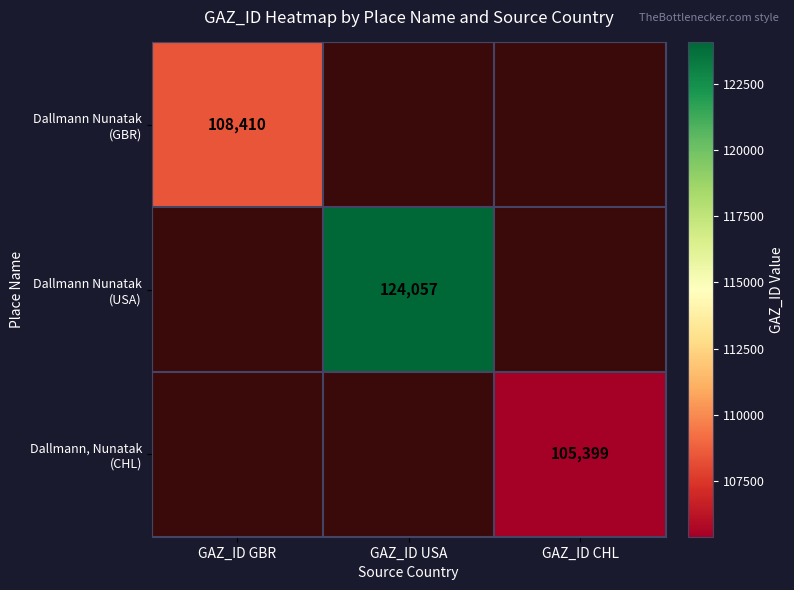

What is the greatest value displayed?

124057.0